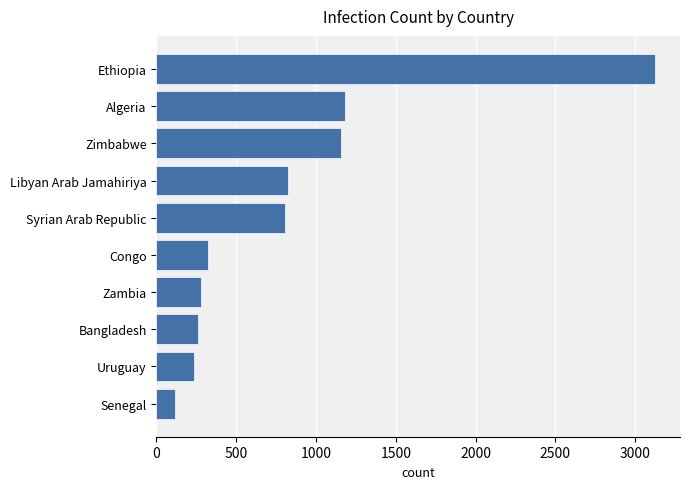

What value does the data have at Congo, to the nearest 50?

300